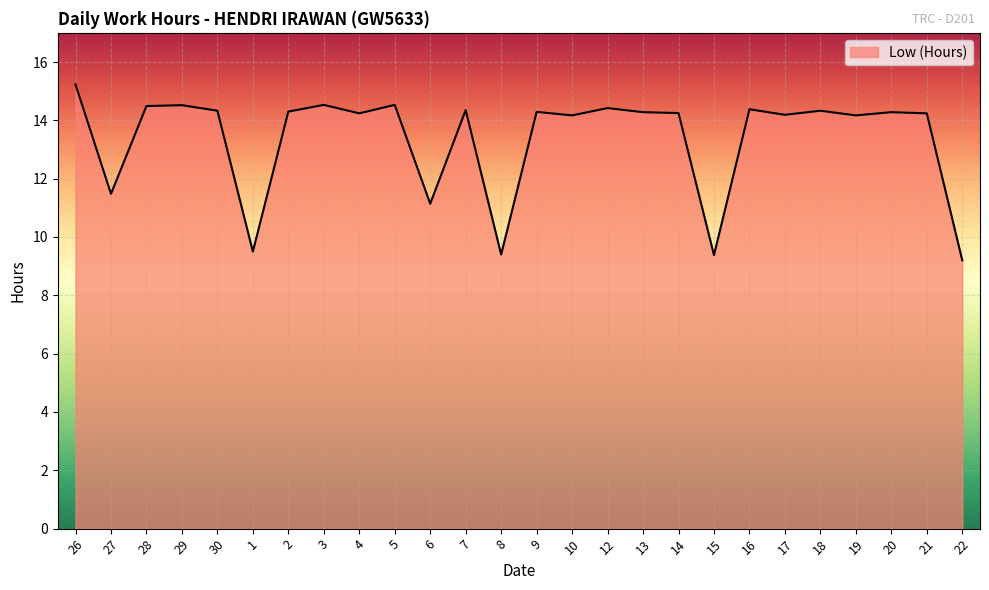

Is it true that the value at 30 is 19.7?

False